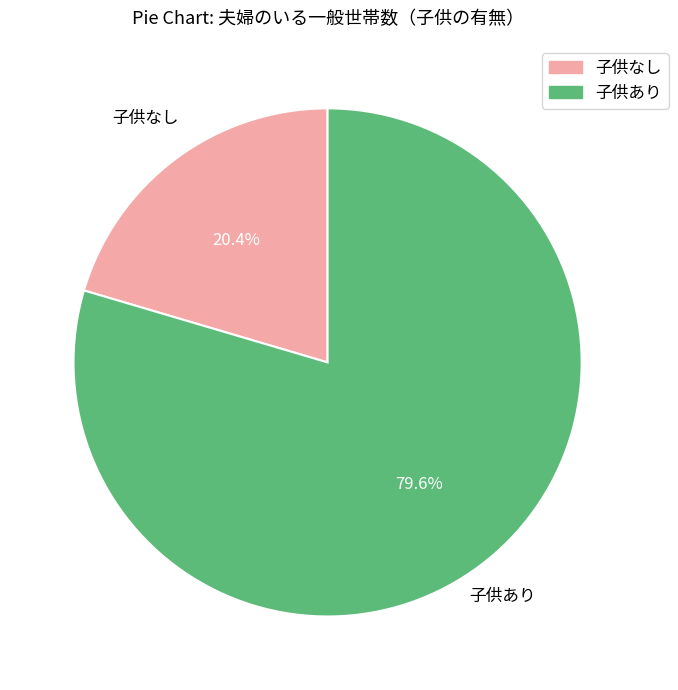

To the nearest percent, what is the difference between the largest and smallest slice percentages?

59%